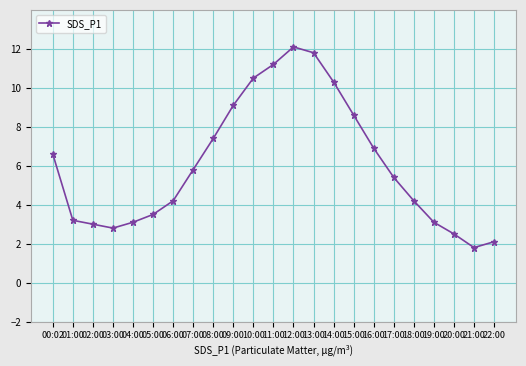

Reading left to right, transcribe all the data shown in this chart.

6.6	3.2	3.0	2.8	3.1	3.5	4.2	5.8	7.4	9.1	10.5	11.2	12.1	11.8	10.3	8.6	6.9	5.4	4.2	3.1	2.5	1.8	2.1